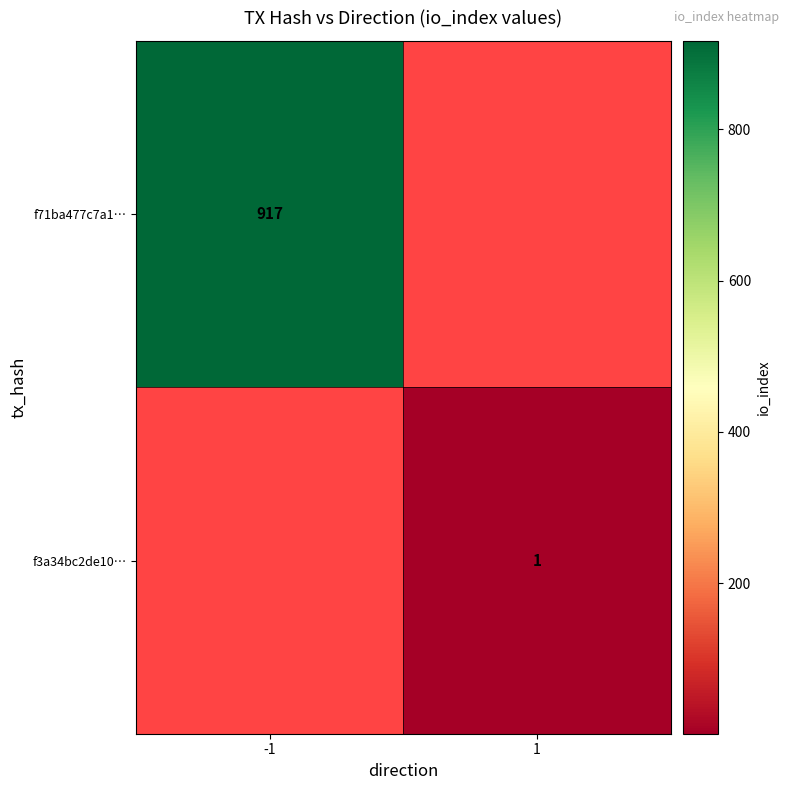

The f3a34bc2de10… series shows 1 at 1. True or false?

True